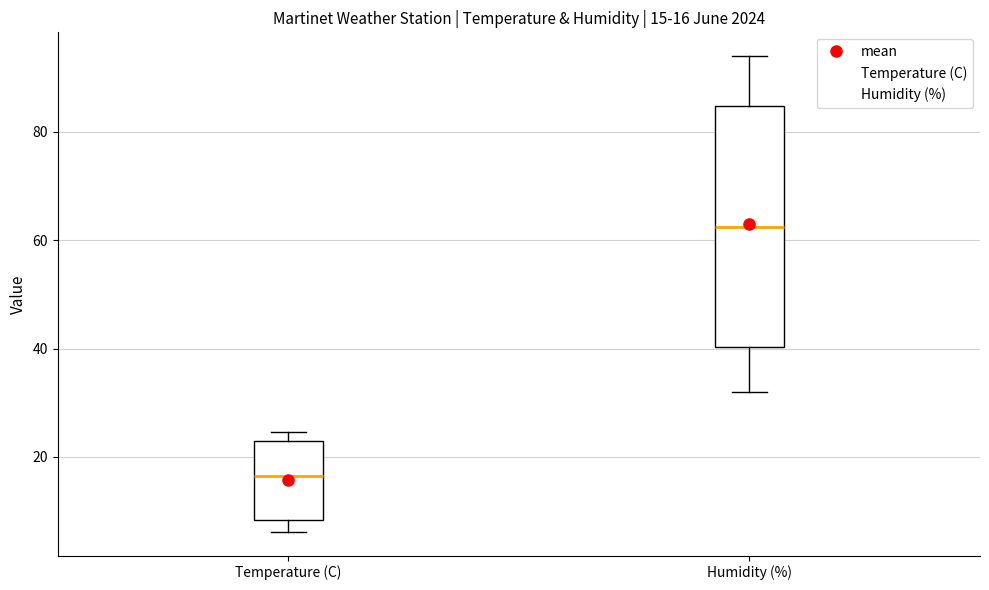

Which box has the highest median line?

Humidity (%)